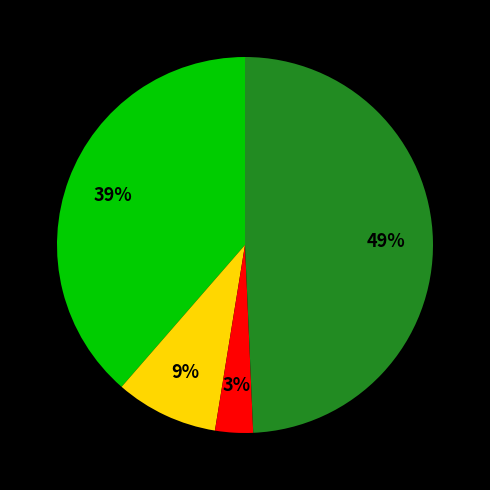

To the nearest percent, what is the difference between the largest and smallest slice percentages?

46%